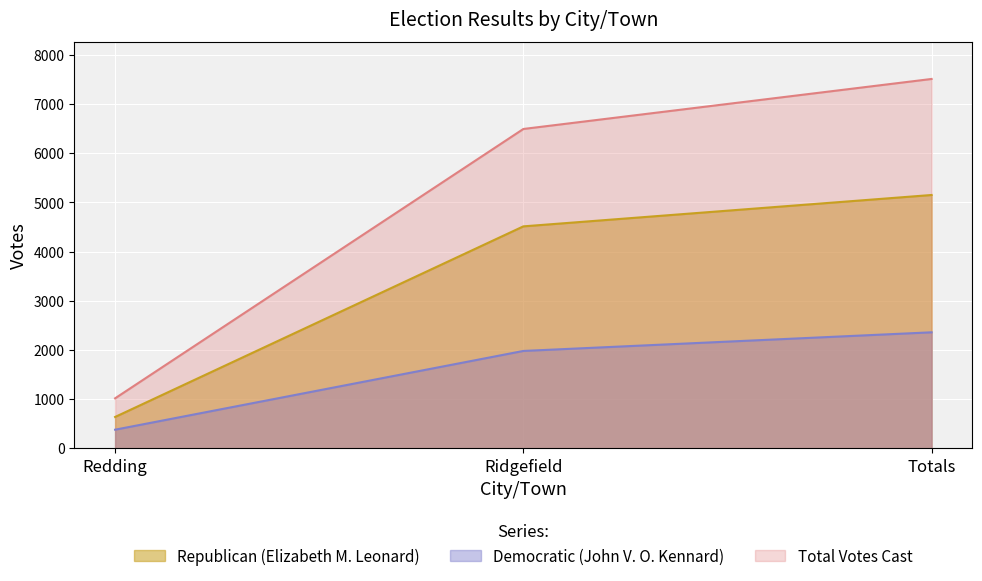

The Total Votes Cast series shows 1348 at Redding. True or false?

False